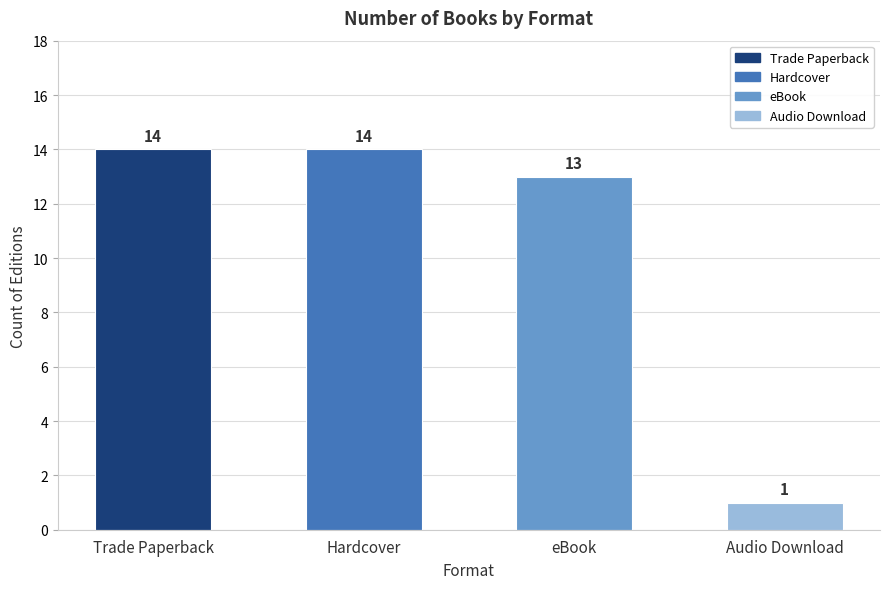

How many series are shown in this chart?

1